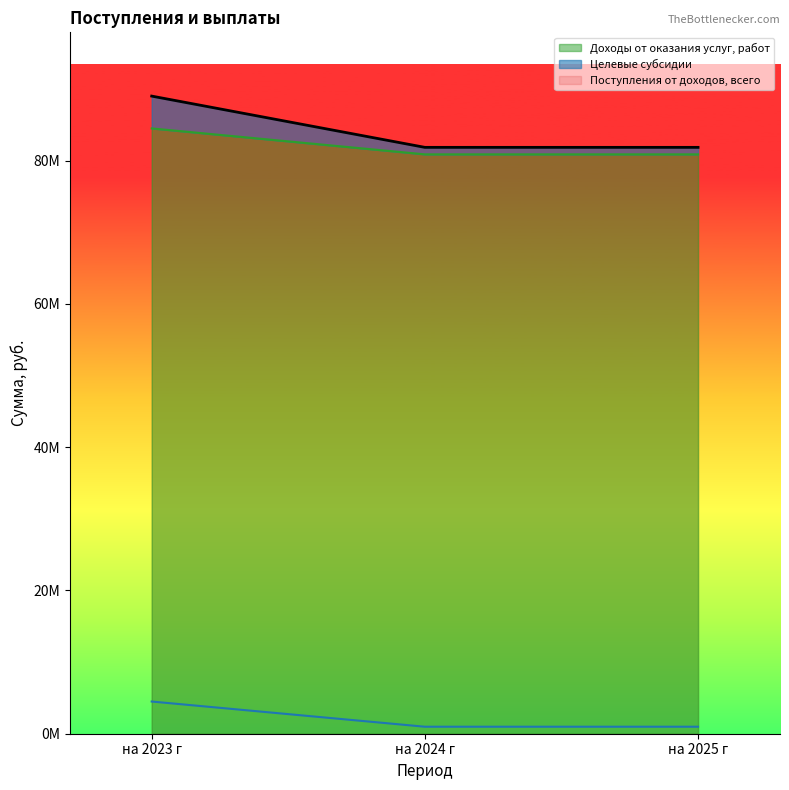

What is the label of the 1st point from the left?

на 2023 г